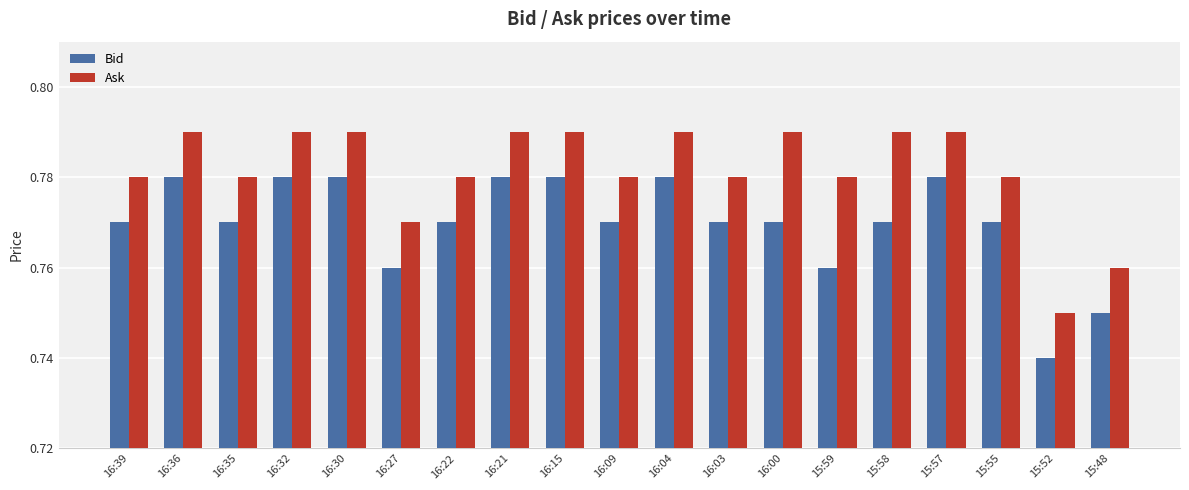

At 15:55, list the series in order from smallest to largest.

Bid, Ask